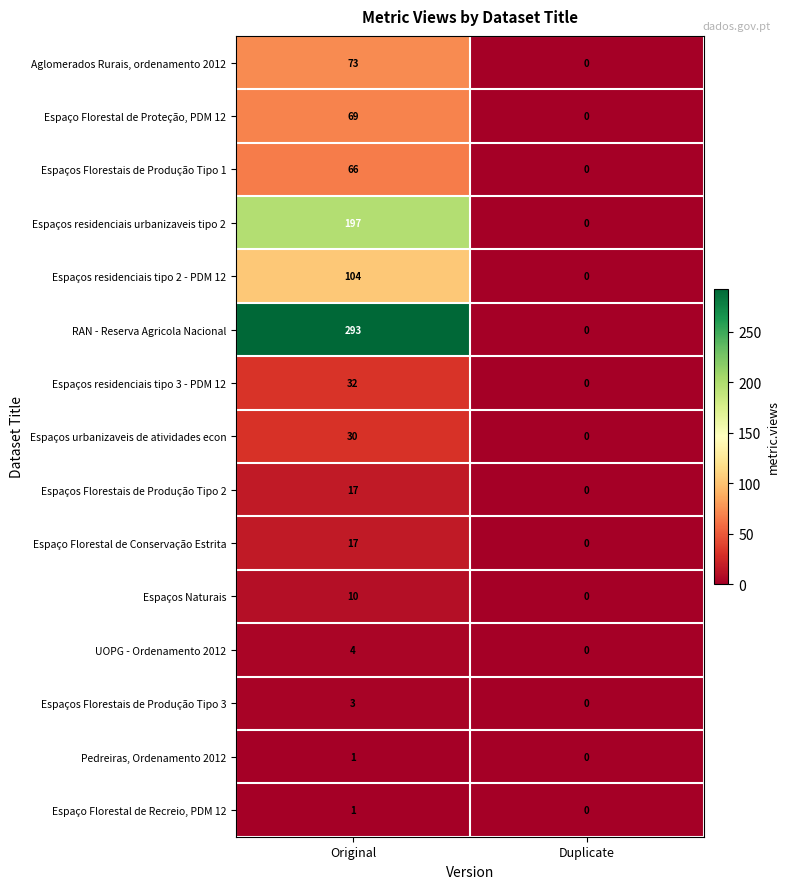

What is the sum of the Espaços residenciais urbanizaveis tipo 2 values at Original and Duplicate?

197